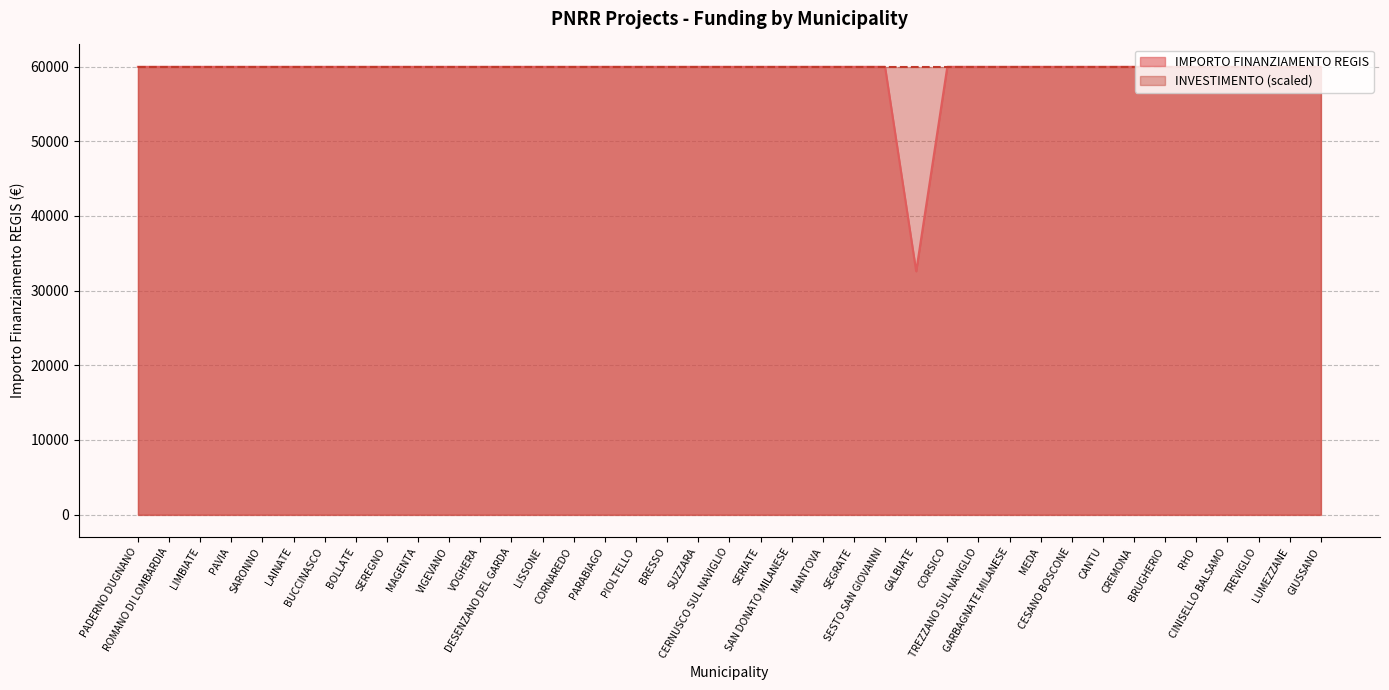

What is the value of the 28th point from the left?

59966